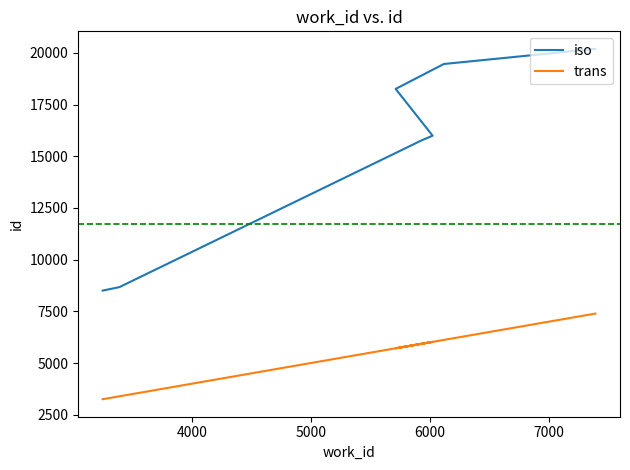

What position from the right is 7000?

3